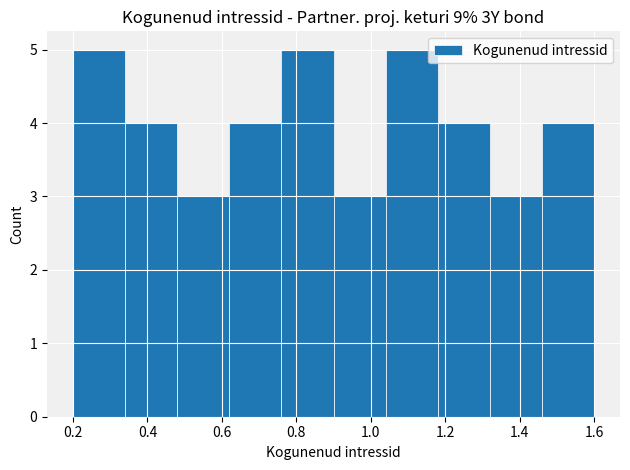

What is the height of the bar covering 0.76 to 0.90 on the x-axis? The values are not printed on the chart, so give them approximately, as read against the axis.

5